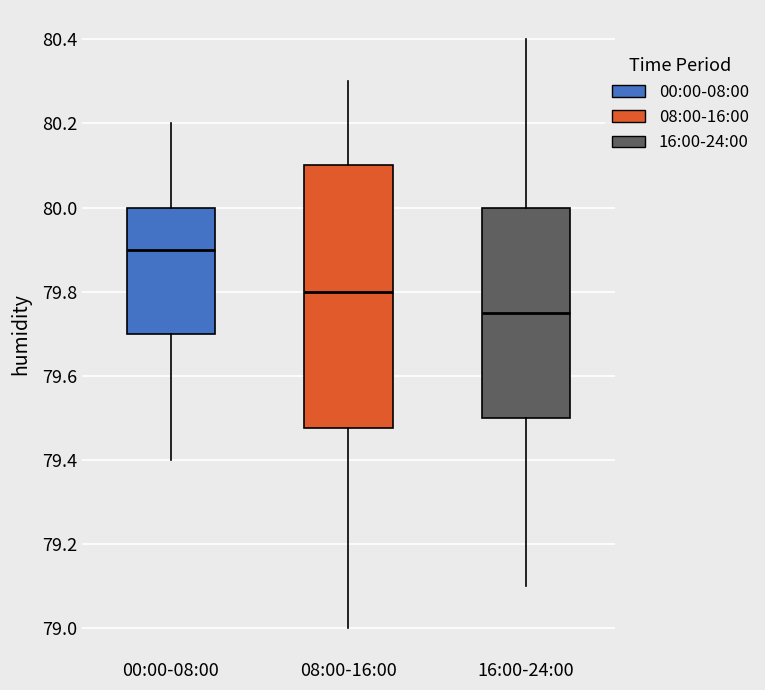

Which box is the tallest, from its lower edge to its upper edge?

08:00-16:00